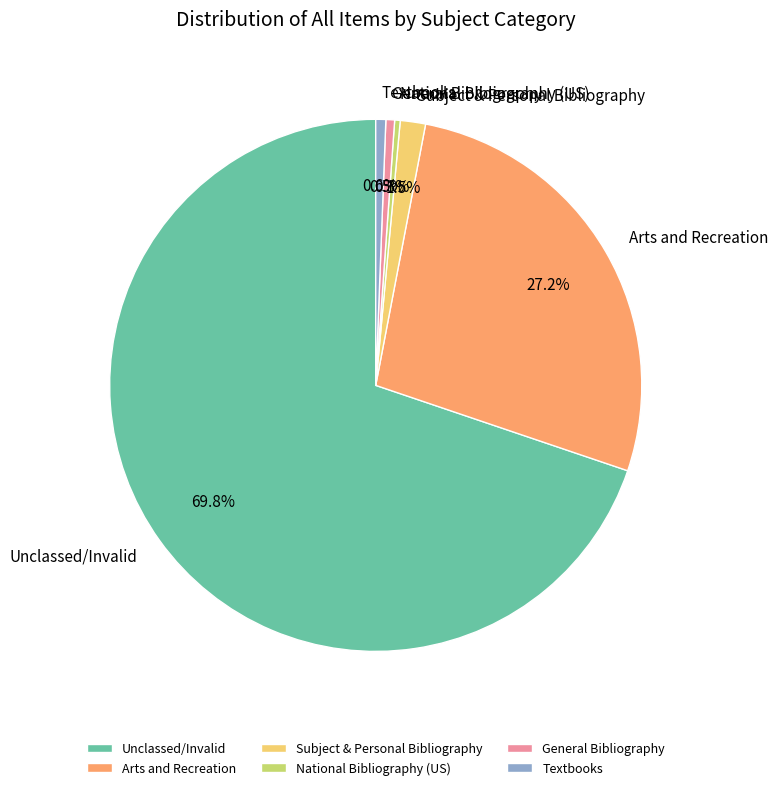

Which category accounts for the majority?

Unclassed/Invalid